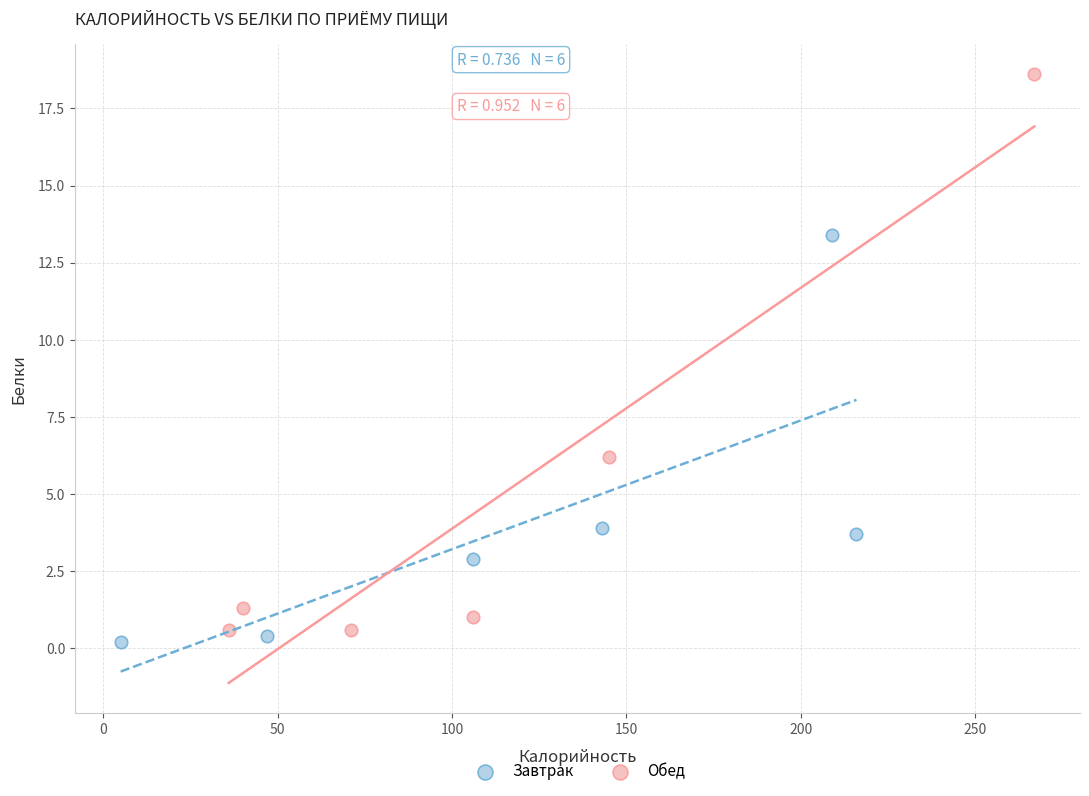

Which series contains the highest Y value?

Обед